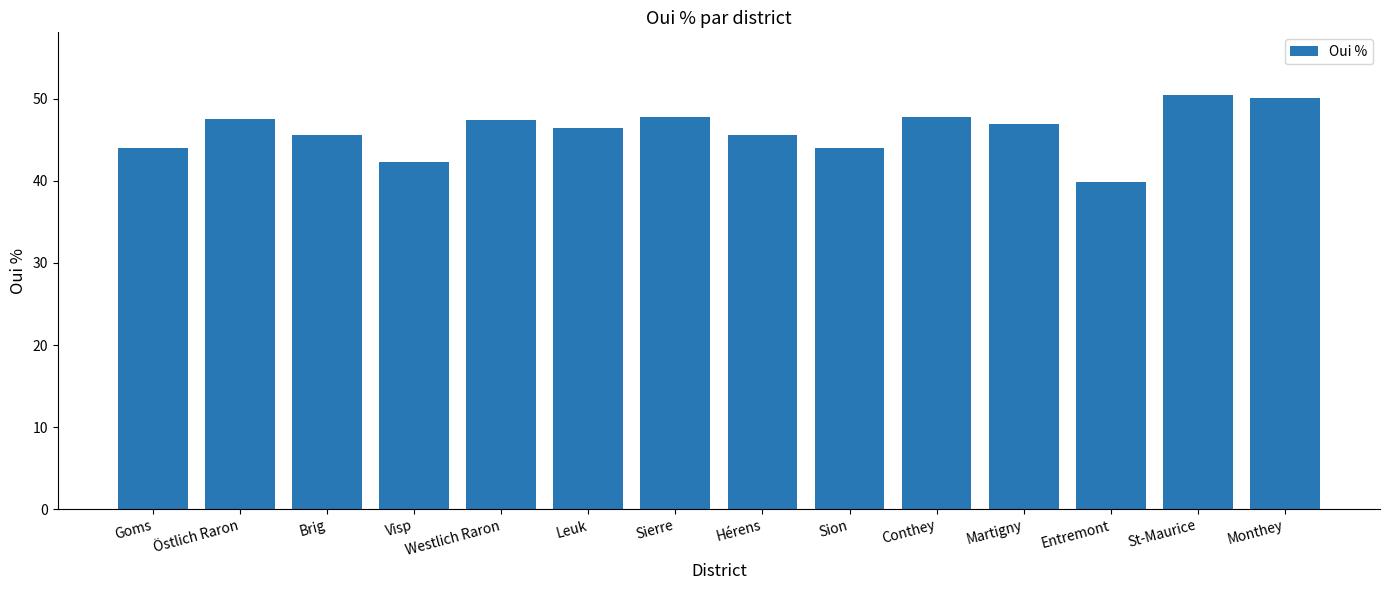

What is the change in value from Leuk to St-Maurice?

+4.1